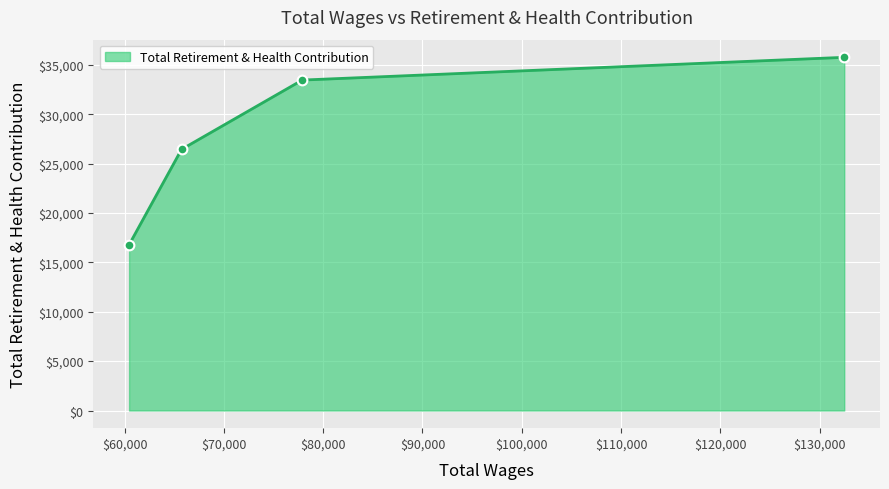

What is the value of the 1st point from the left?

16776